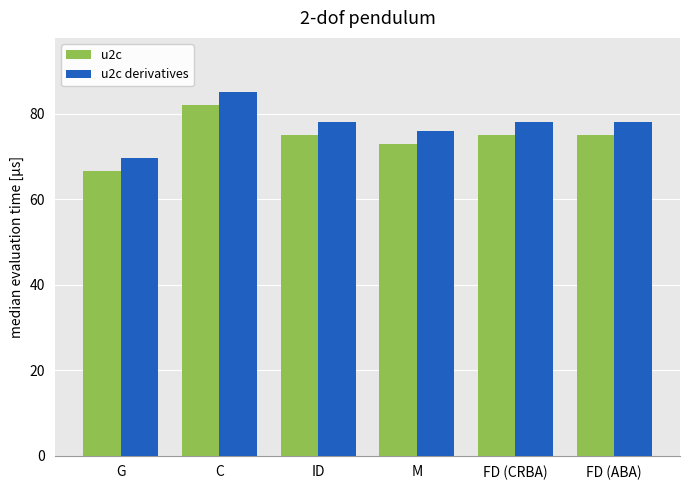

What position from the left is C?

2